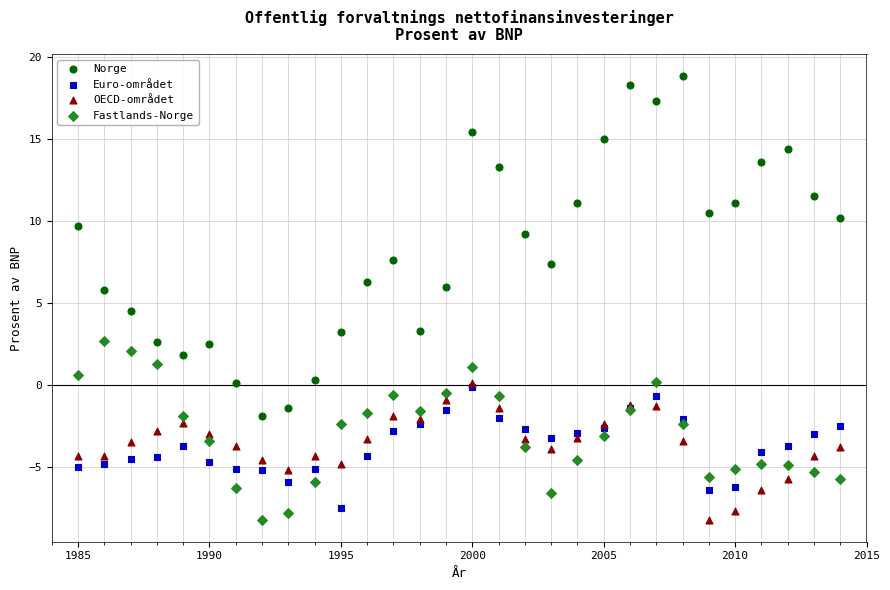

Which series reaches the maximum Y coordinate?

Norge